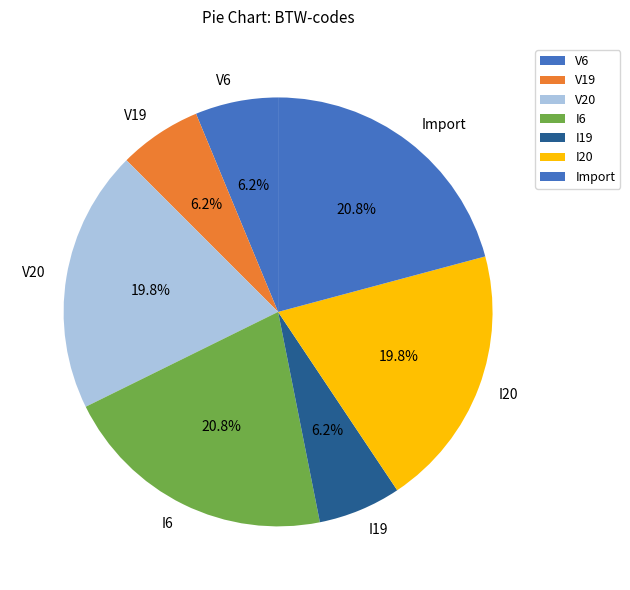

To the nearest percent, what percentage of the pie is V19?

6%